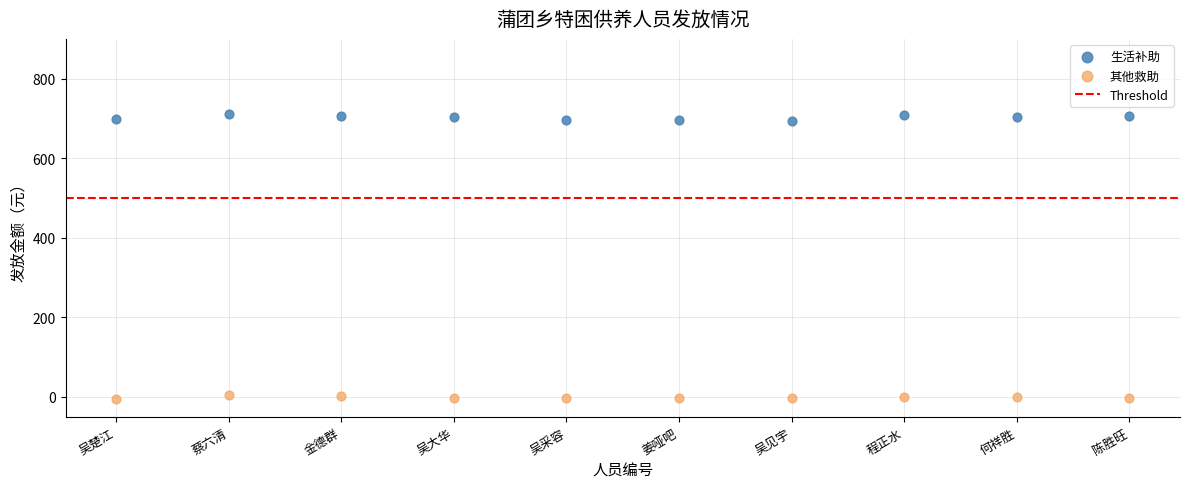

Which series reaches the maximum Y coordinate?

生活补助